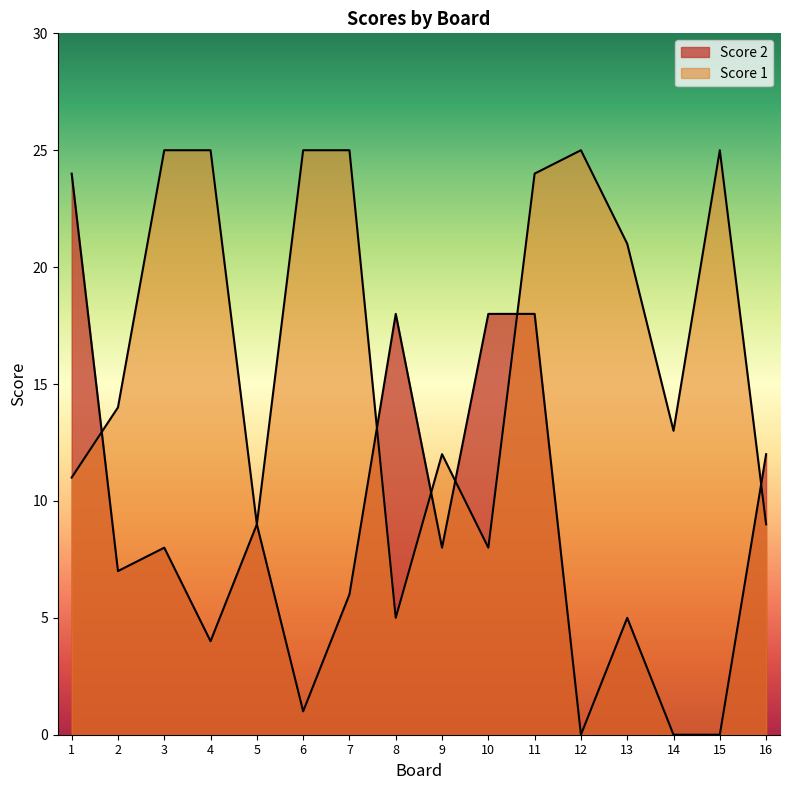

Which series ends up on top after the final intersection of Score 1 and Score 2?

Score 2